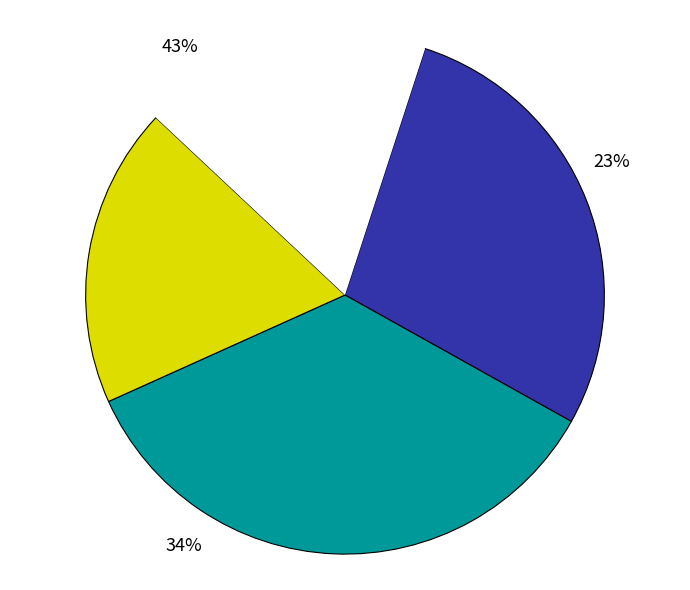

To the nearest percent, what percentage of the pie is 初中音乐?

23%